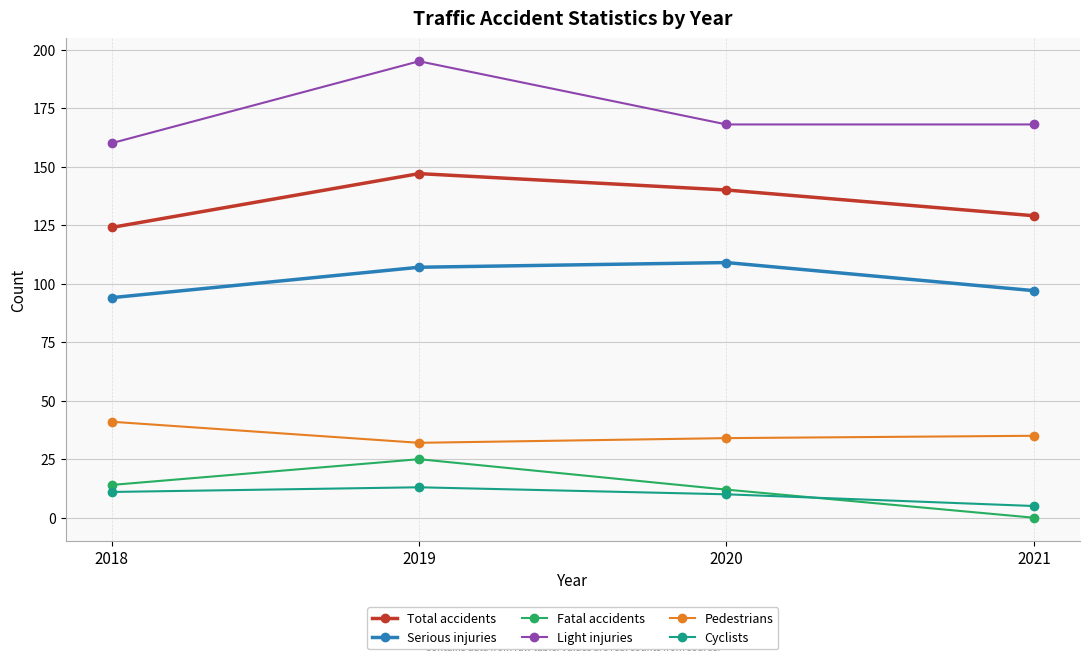

How many data points in Total accidents are less than 140?

2